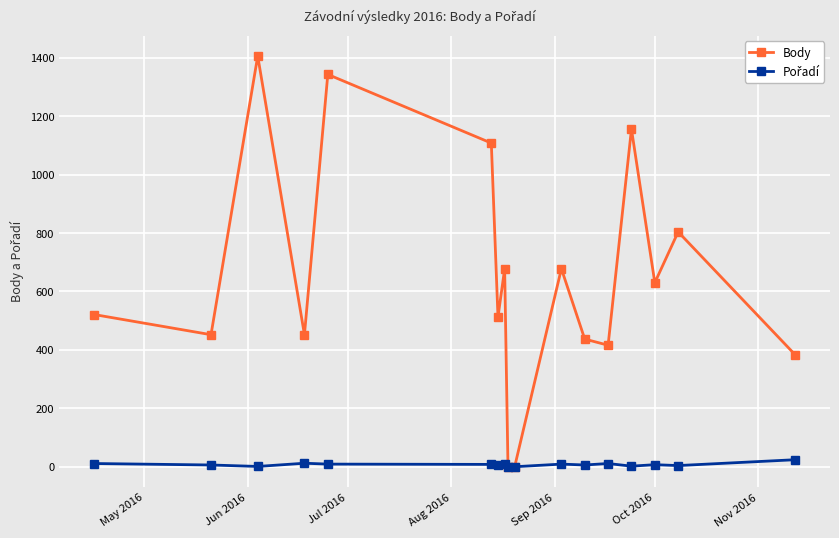

What is the maximum value shown in the chart?

1406